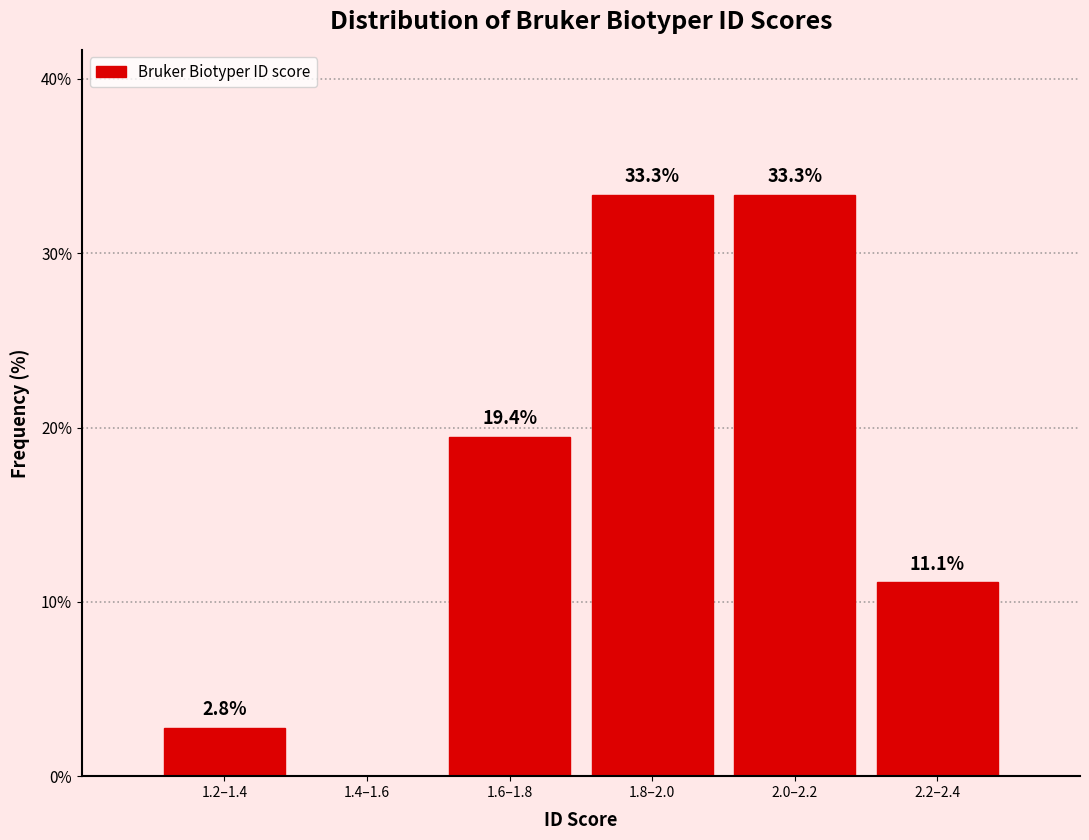

Reading left to right, extract all data points from this chart.

1.2–1.4=2.8	1.4–1.6=0.0	1.6–1.8=19.4	1.8–2.0=33.3	2.0–2.2=33.3	2.2–2.4=11.1